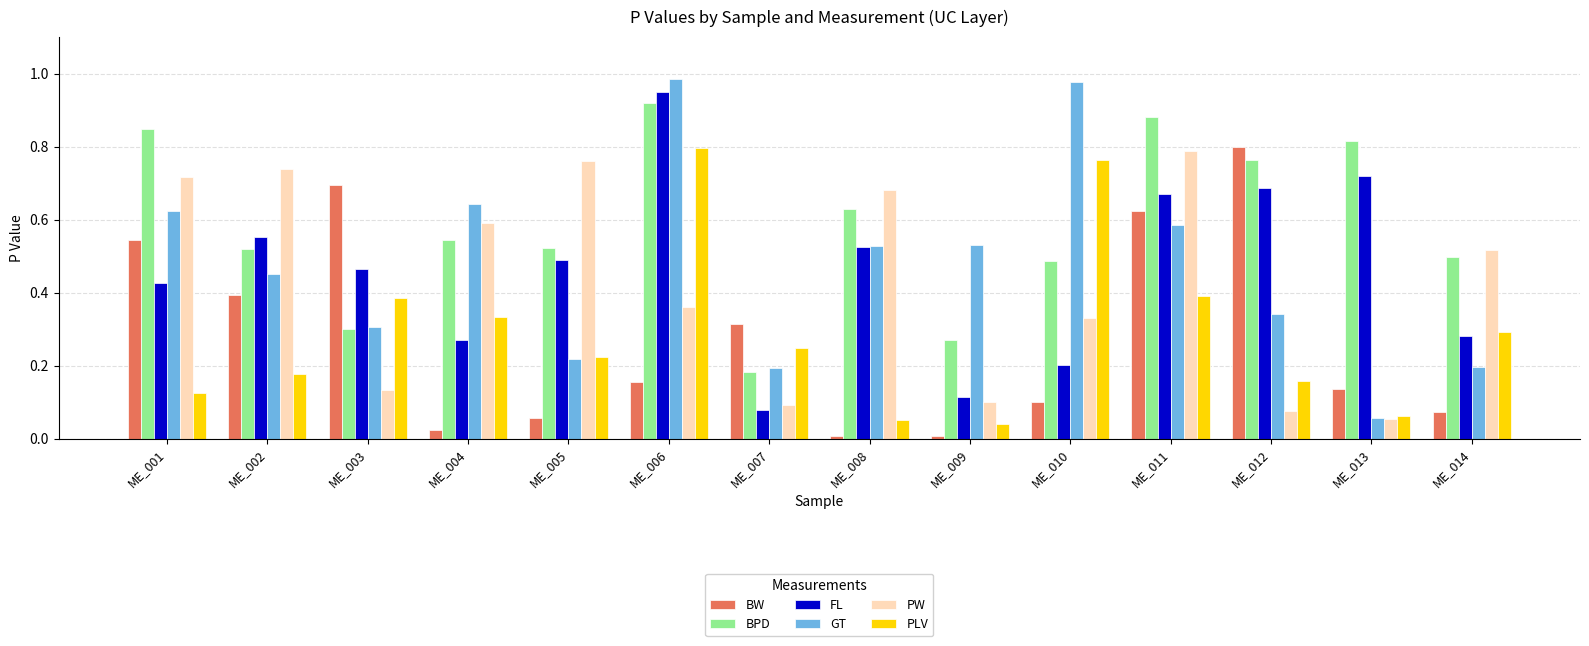

How many groups of bars are there?

14